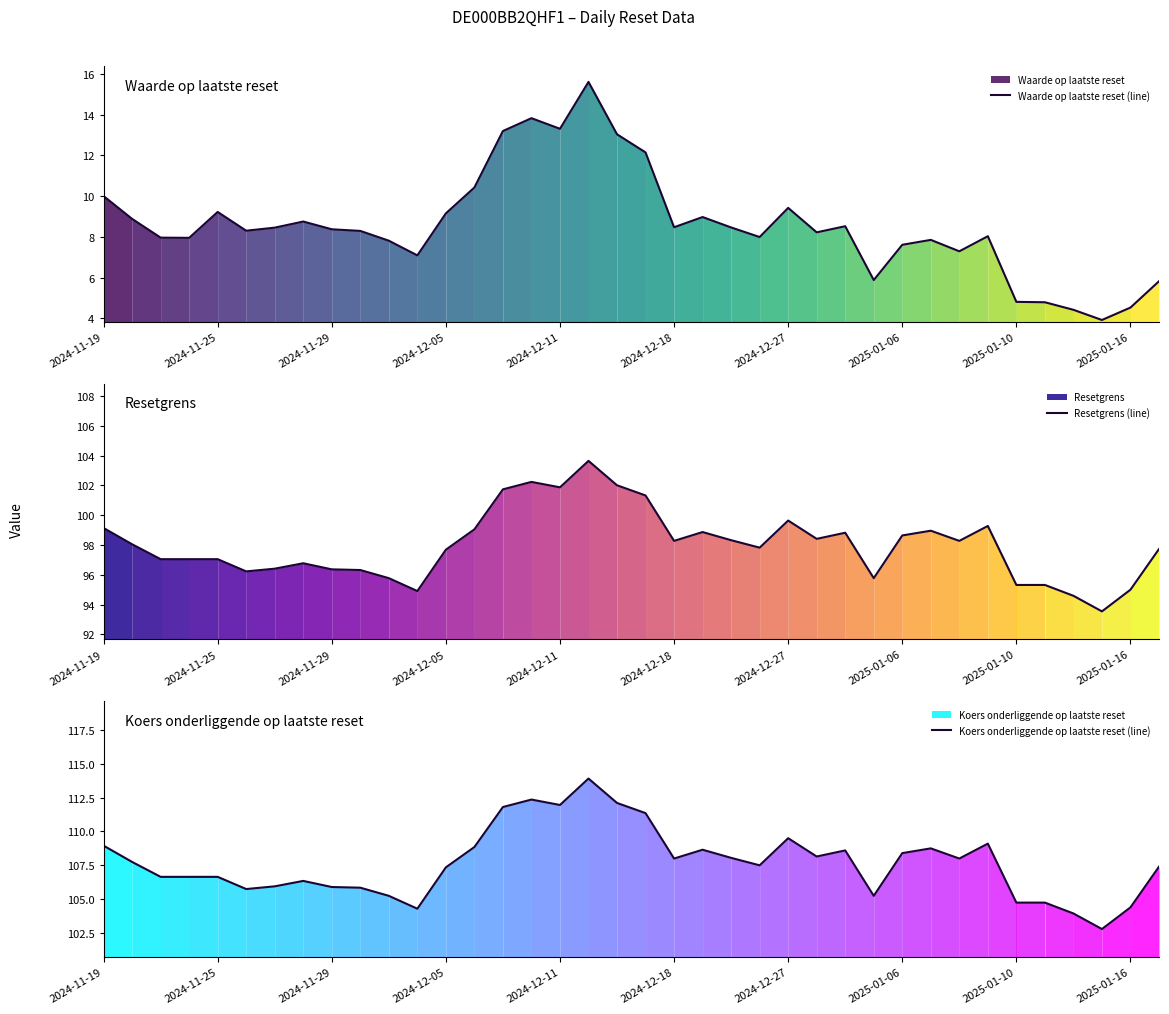

The value of Waarde op laatste reset (line) at 11 is 4.9. True or false?

False